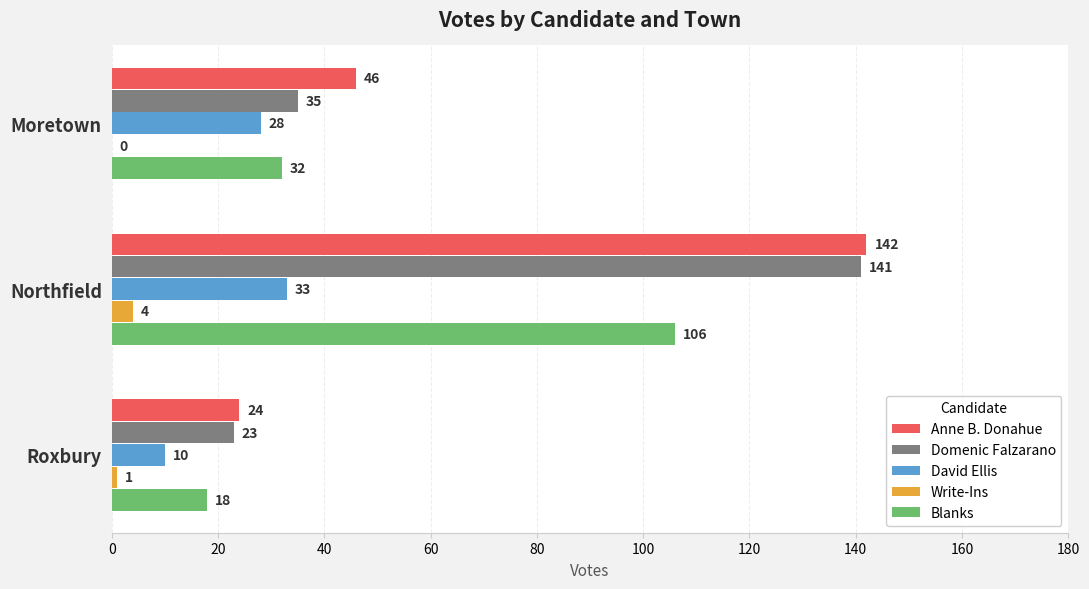

Count the number of data series in this chart.

5